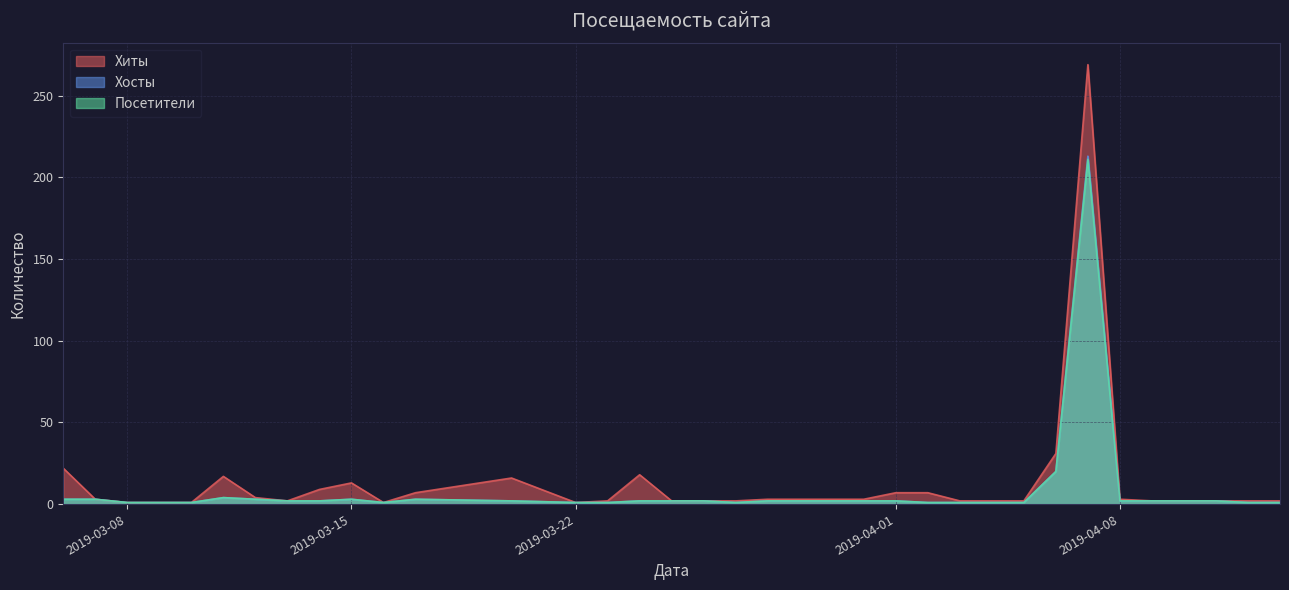

The Хиты series shows 3 at 2019-04-08. True or false?

True